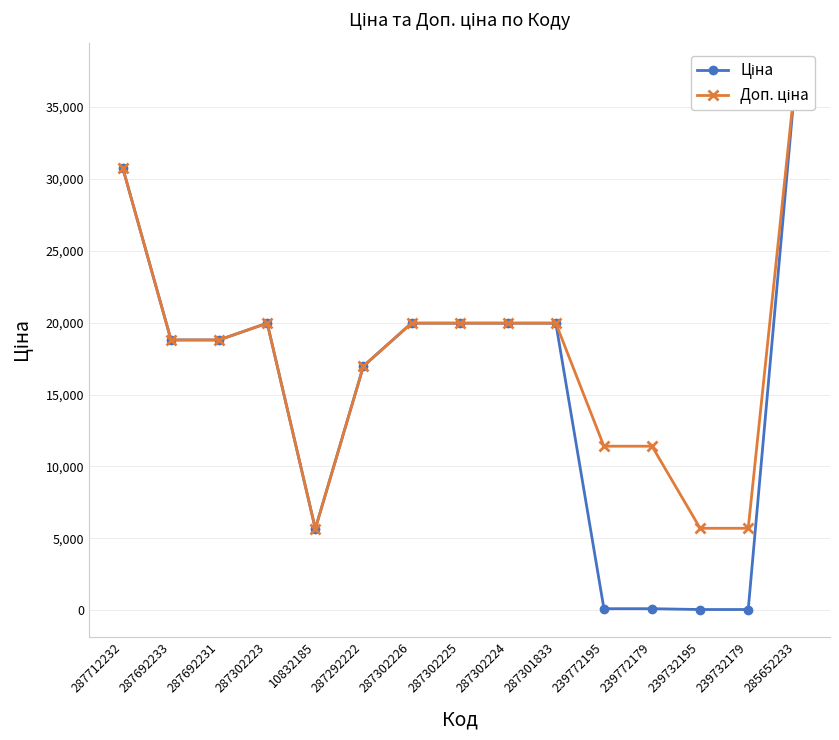

Rank the series by their maximum value, from lowest to highest.

Ціна, Доп. ціна